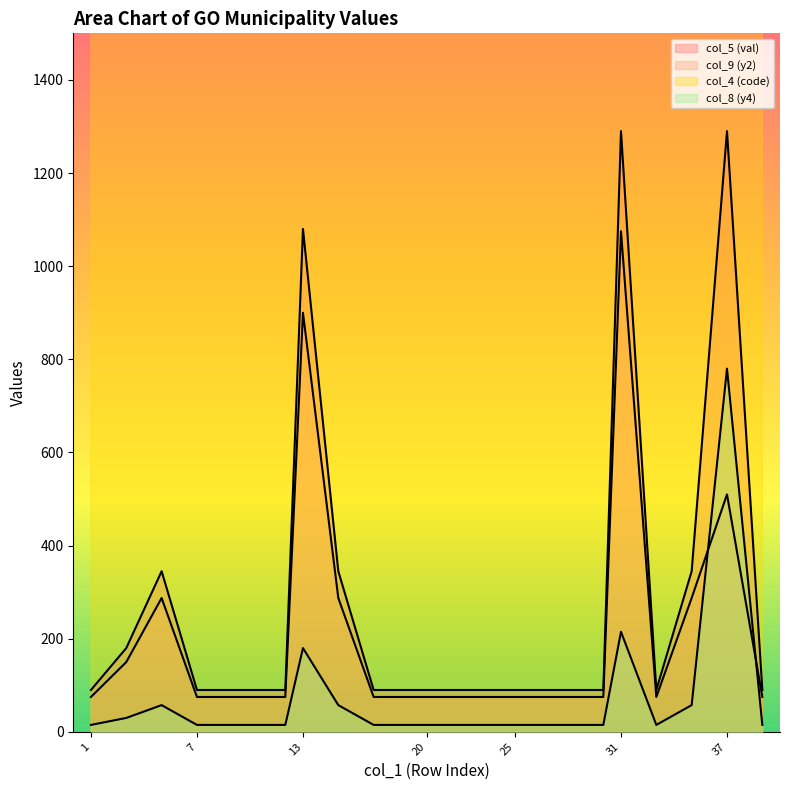

How many distinct data groups are displayed?

4